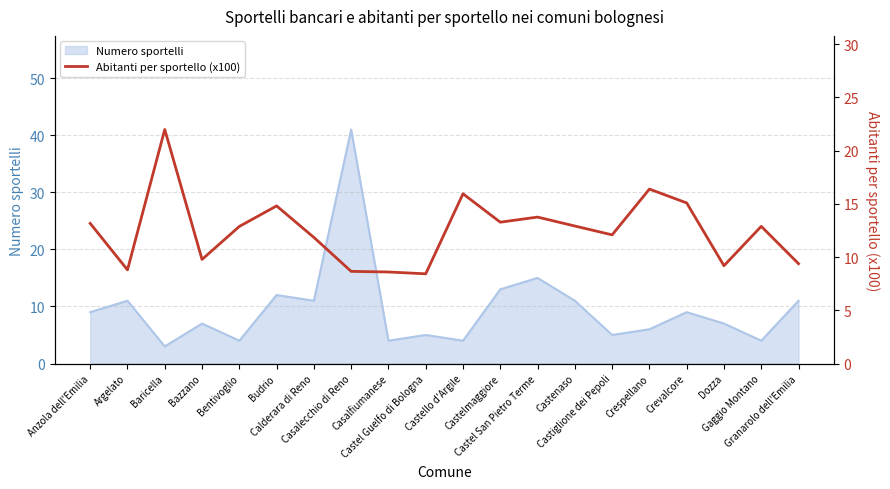

What is the maximum value for Numero sportelli?

41